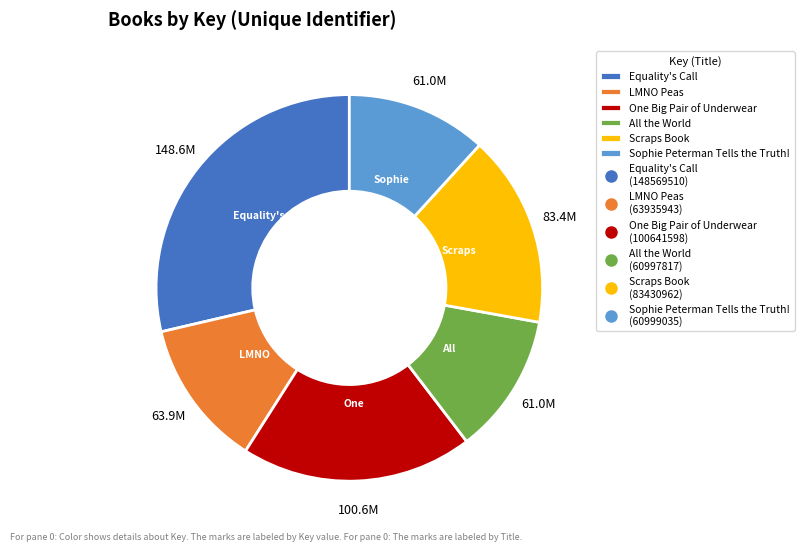

How many segments does this pie chart have?

6